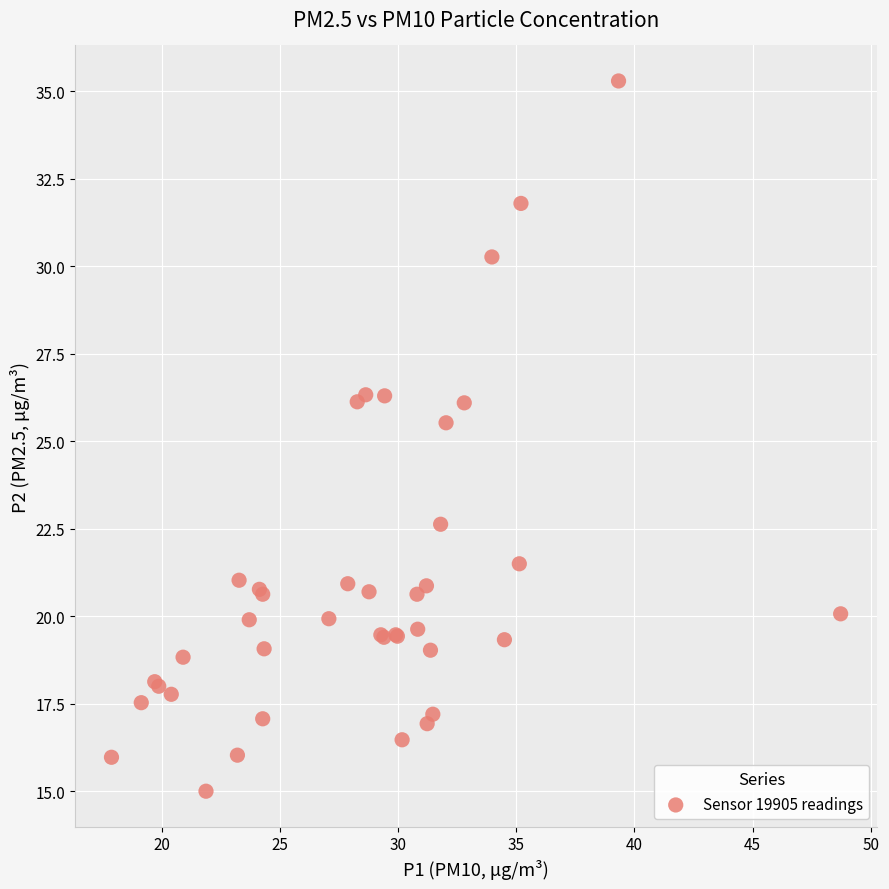

What Y value in the scatter plot is closest to 25?

25.5